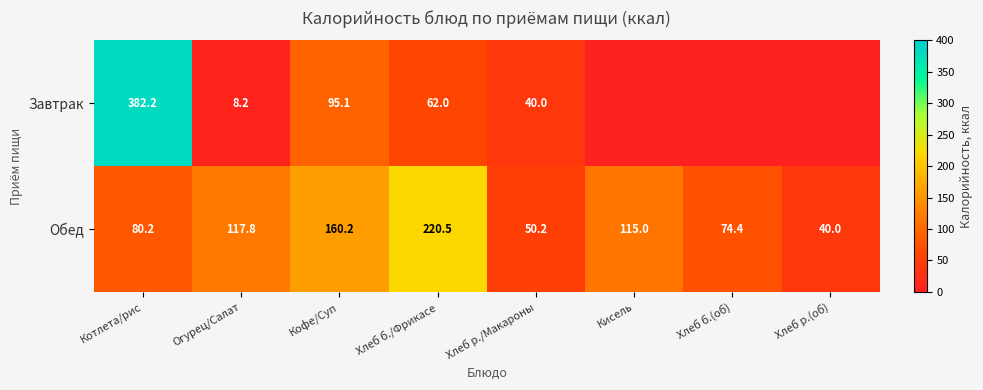

Rank the series at Огурец/Салат from highest to lowest value.

Обед, Завтрак